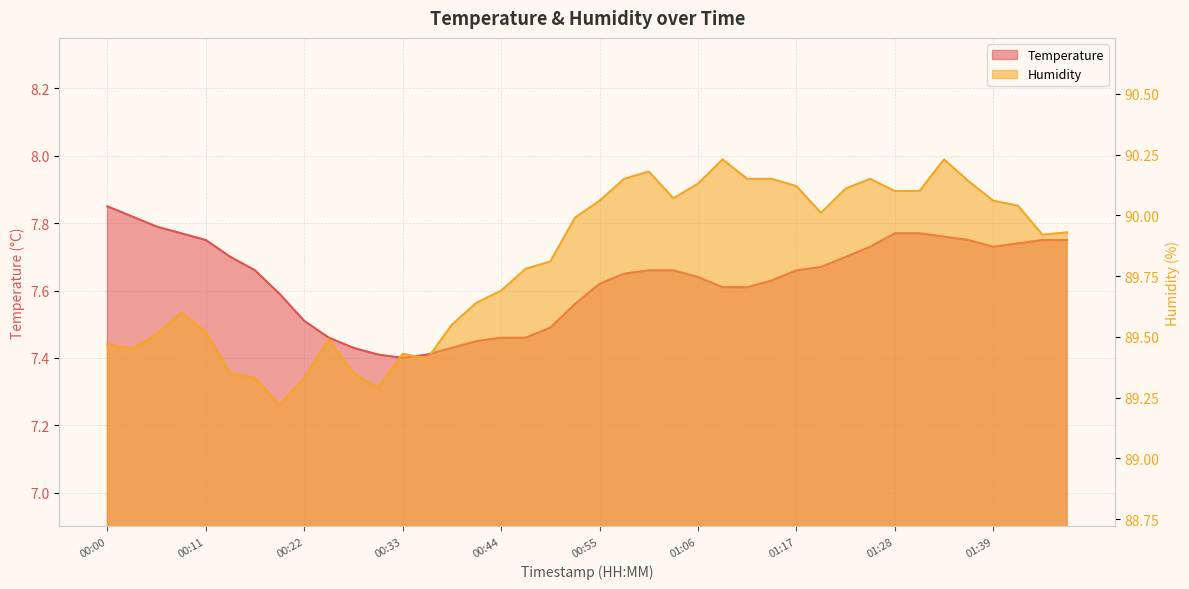

What is the average value of the temperature series?

7.6